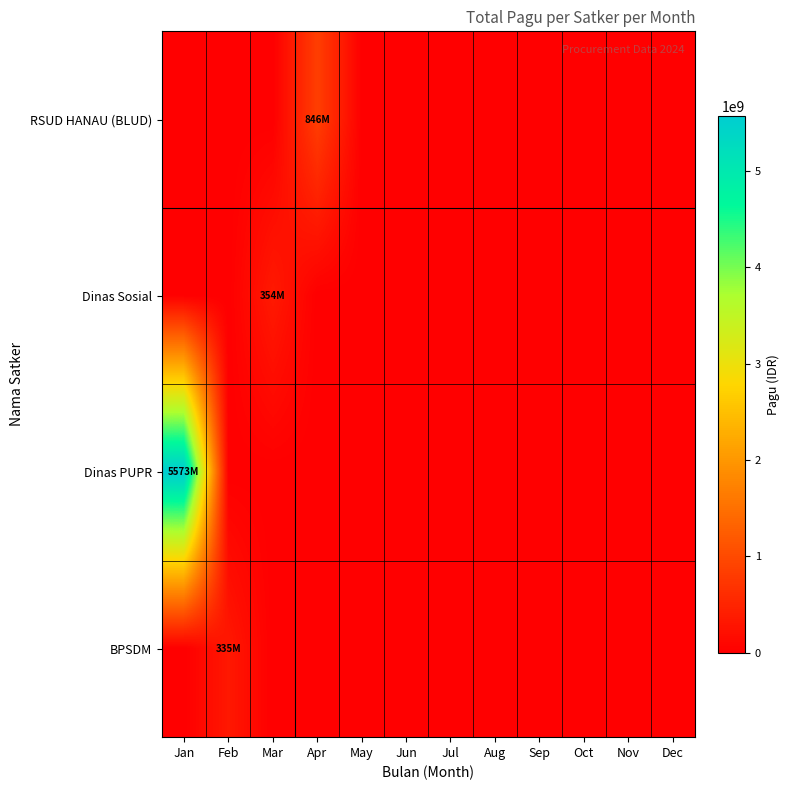

At which category is the sum across all series the highest?

Jan